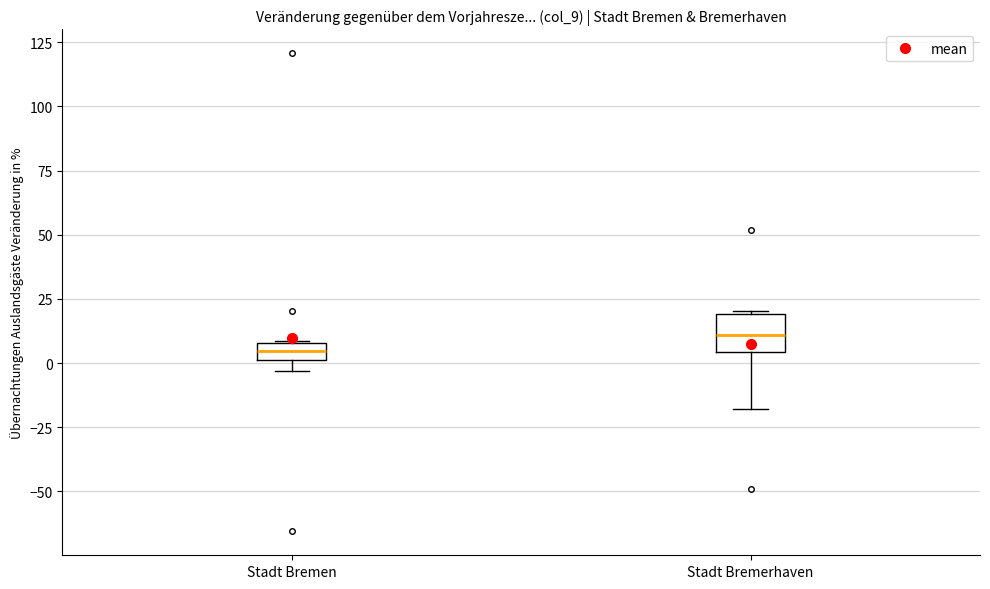

Which box's median line is the highest?

Stadt Bremerhaven